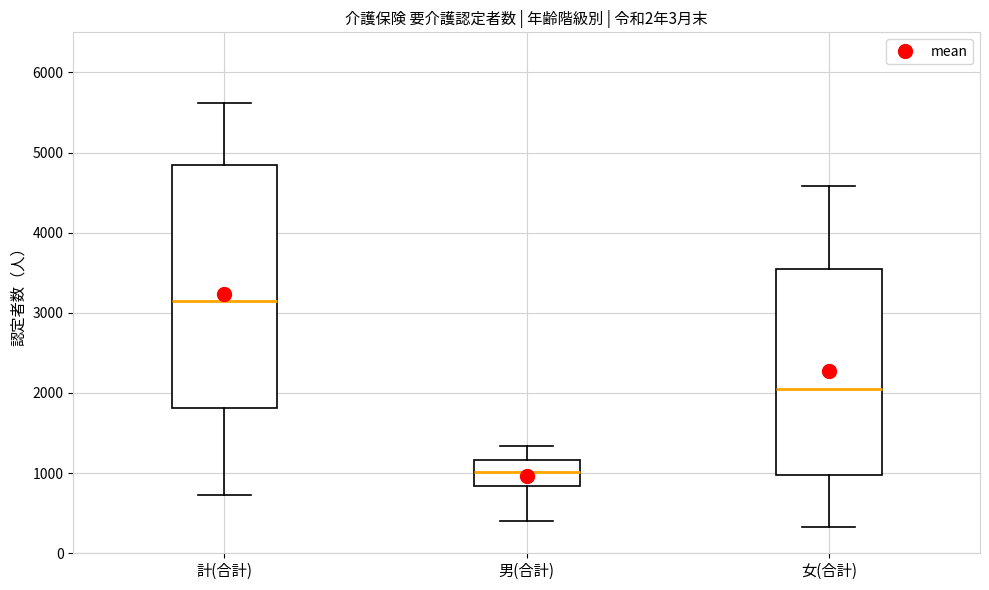

Which box is the tallest, from its lower edge to its upper edge?

計(合計)